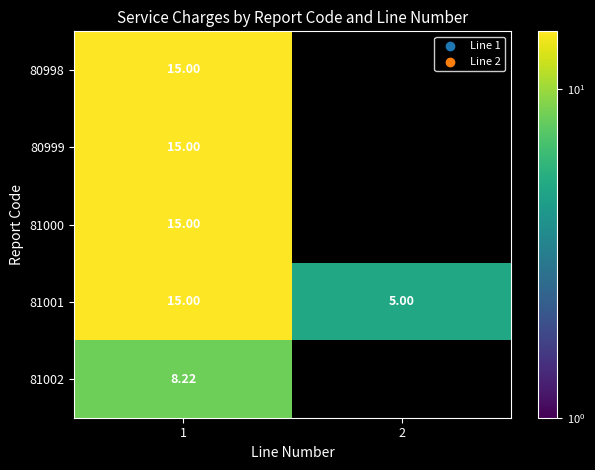

Which series has the largest range (max minus min)?

81001